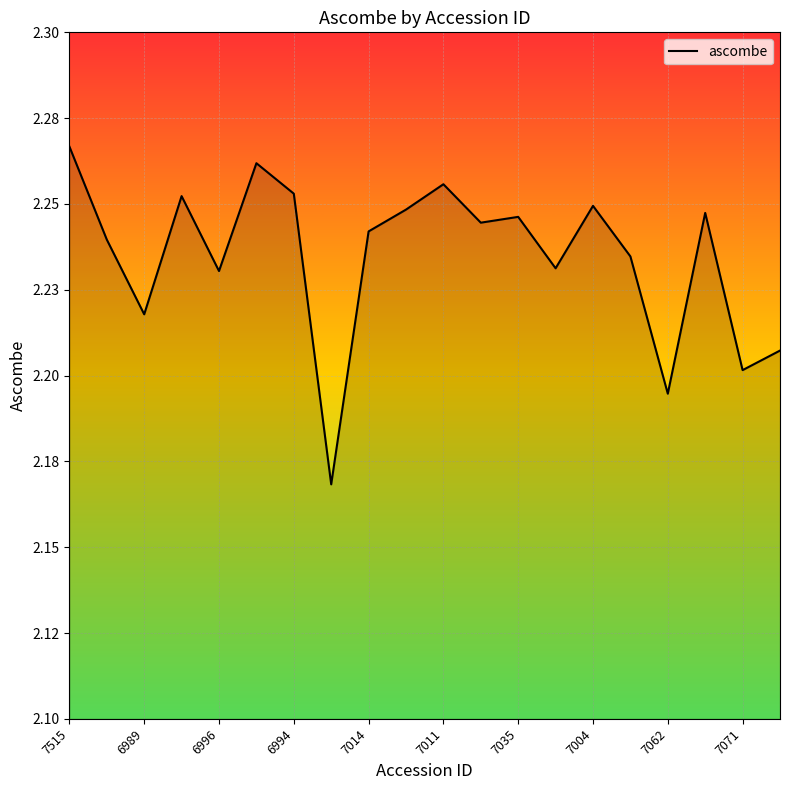

What is the difference between the maximum and minimum values?

0.1